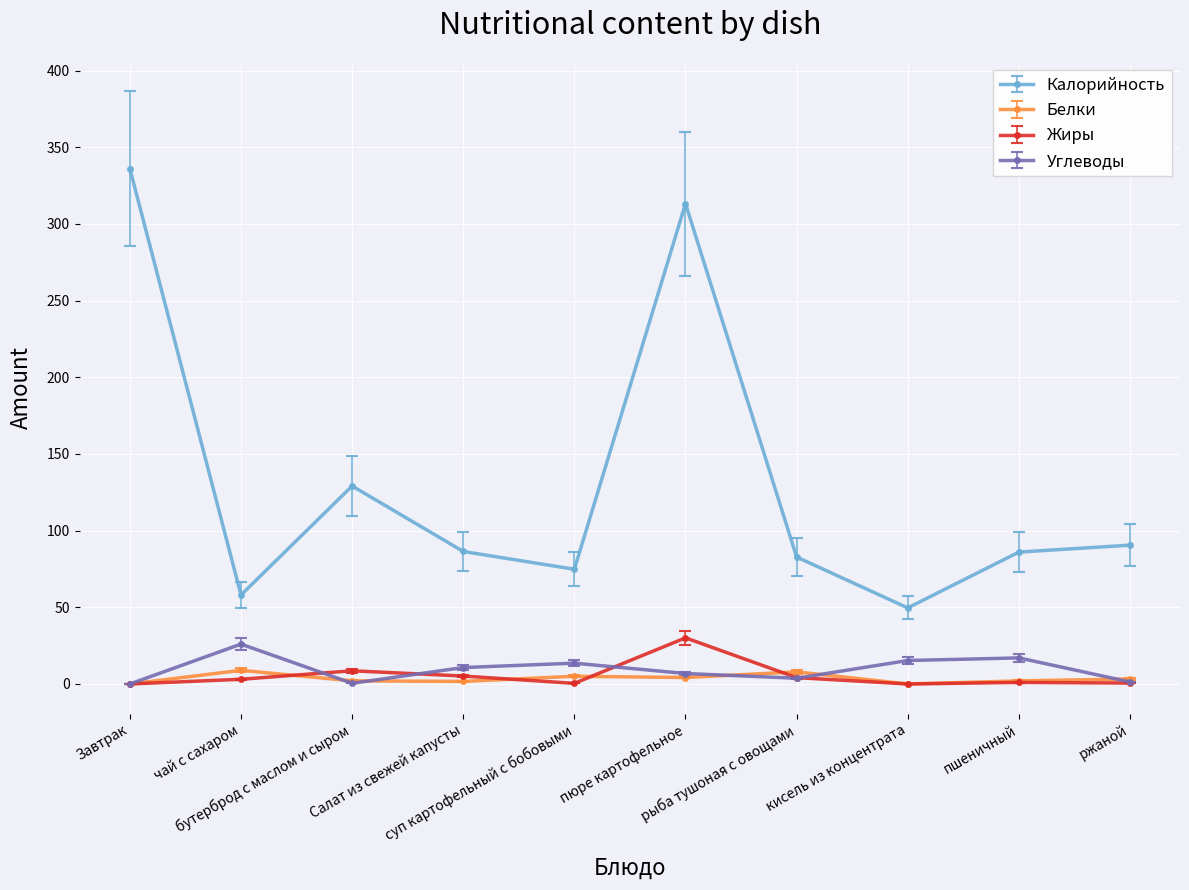

How many series are shown in this chart?

4